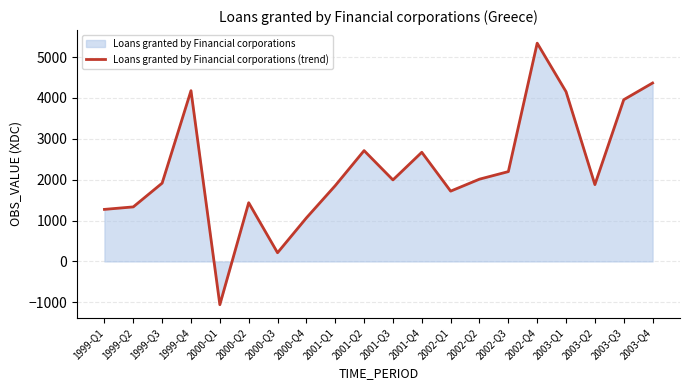

How many values are below zero?

1